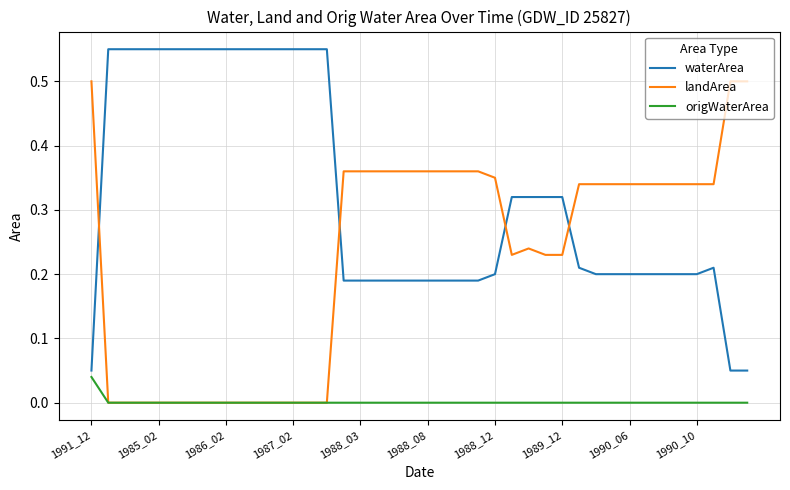

What is the difference between the maximum and second lowest values in the waterArea series?

0.5